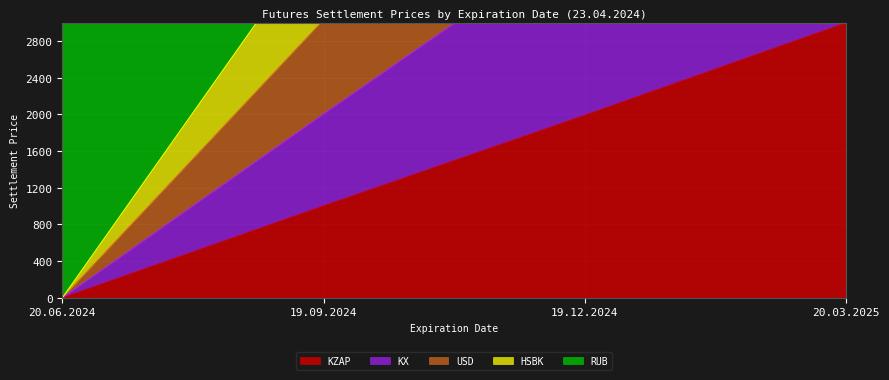

What is the value of the USD point at the 3rd from the left?

5989.9